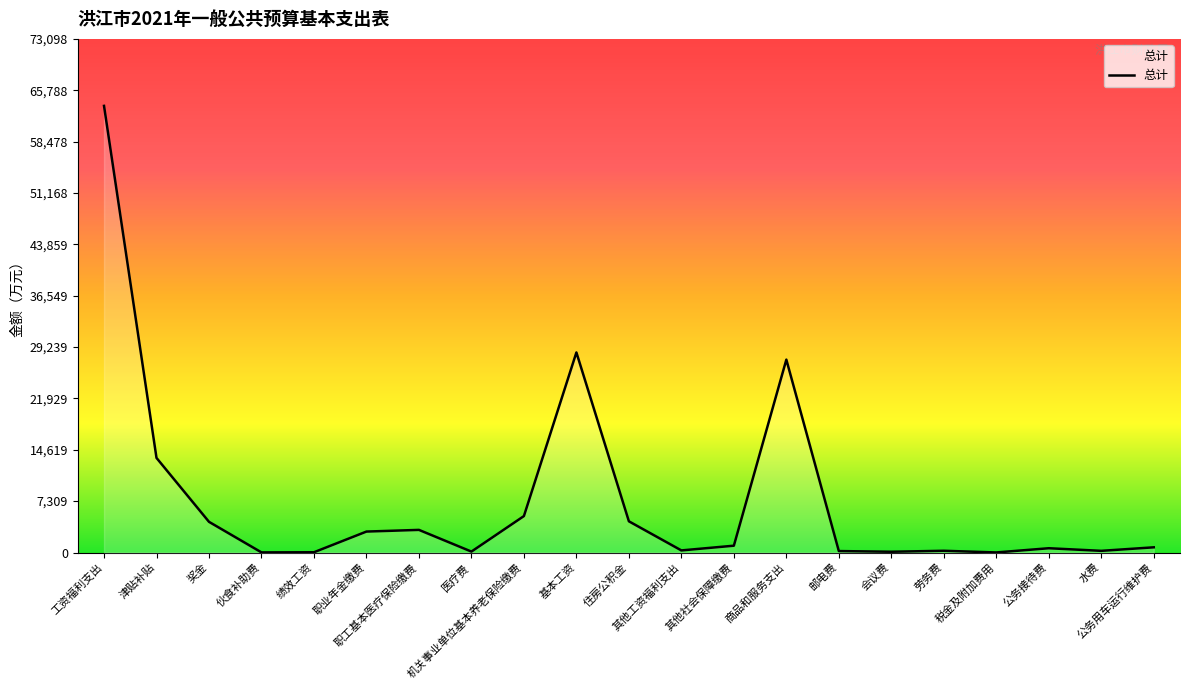

What position from the left is 公务用车运行维护费?

21